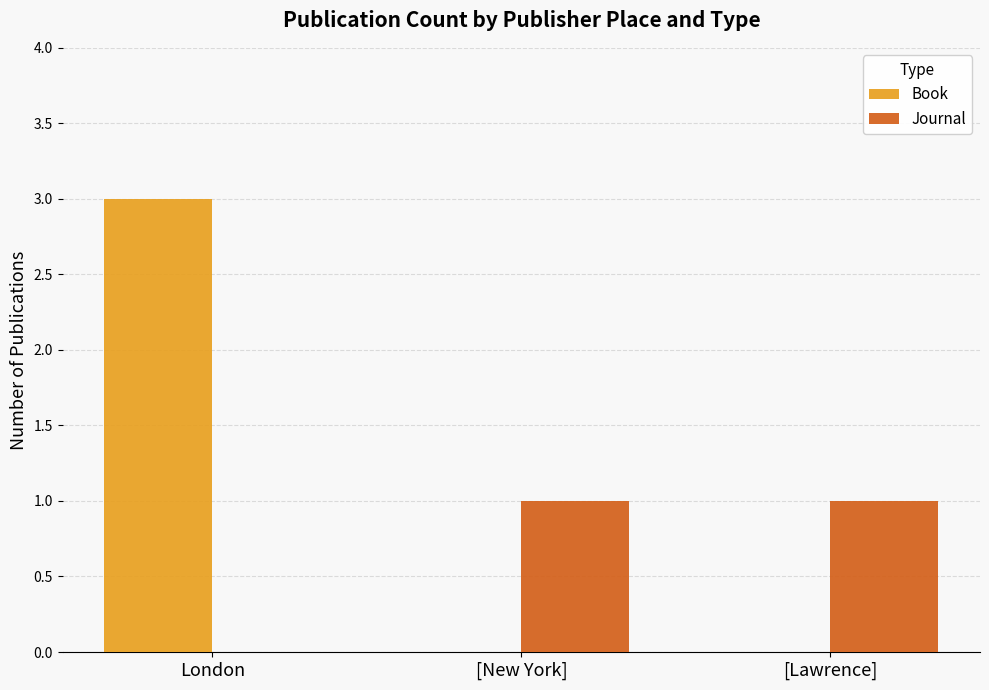

At which category is the sum across all series the highest?

London